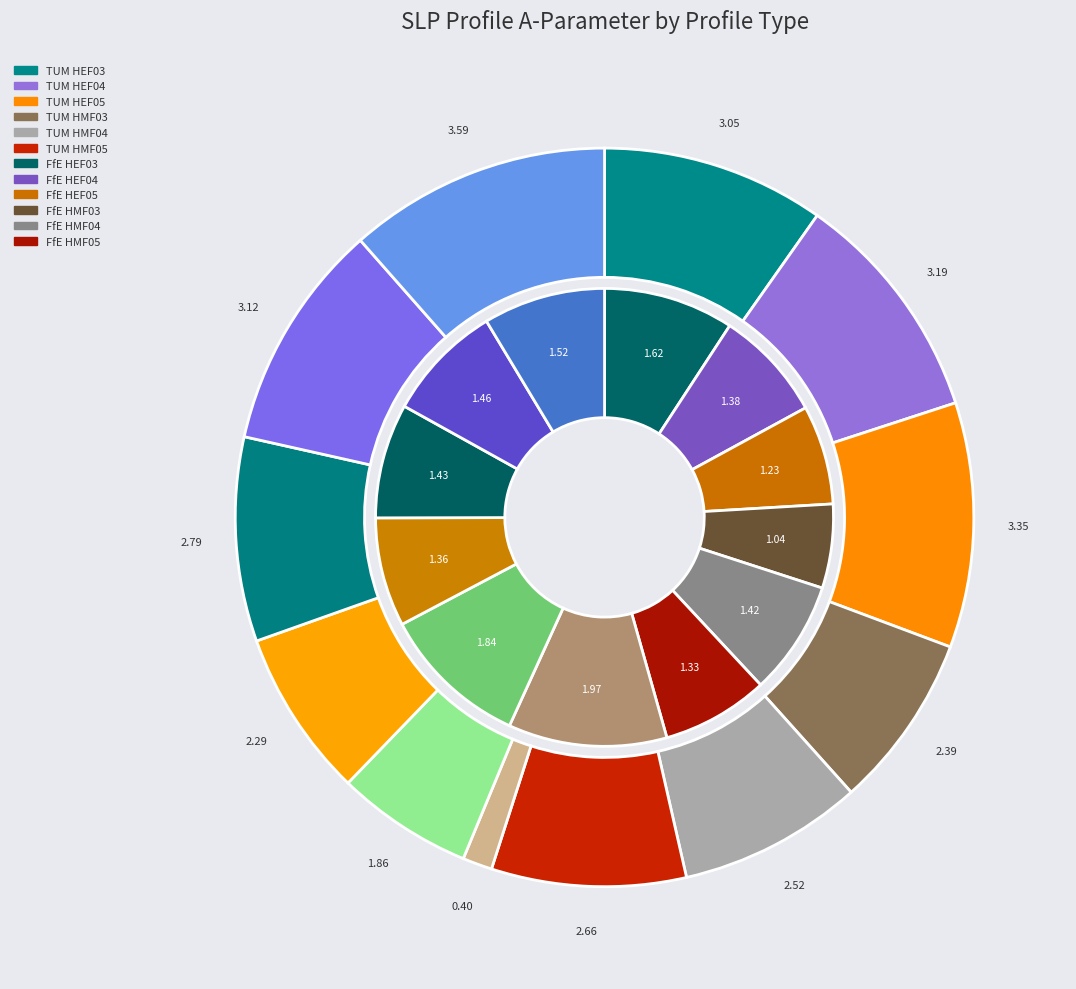

How many segments does this pie chart have?

12